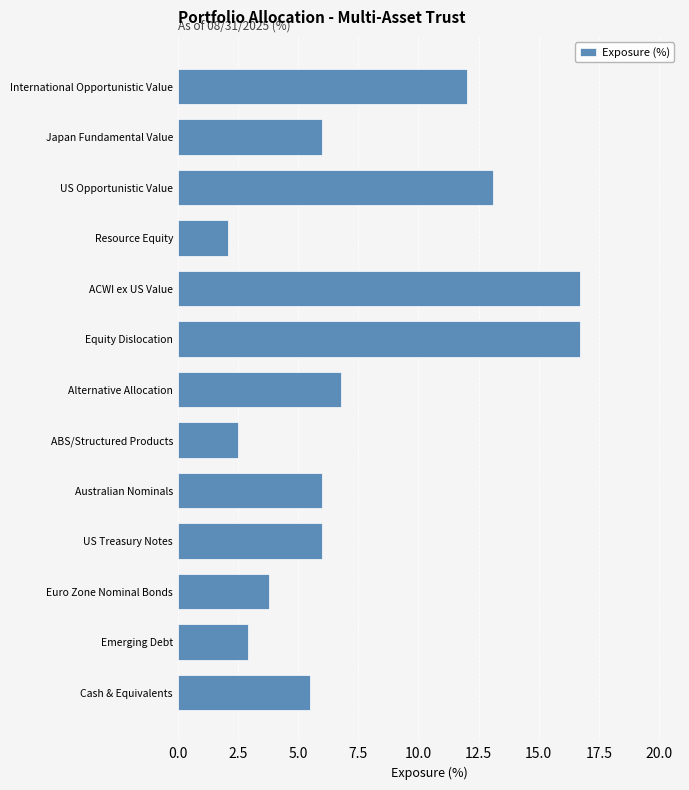

Reading bottom to top, list all the values displayed in this chart.

5.5	2.9	3.8	6.0	6.0	2.5	6.8	16.7	16.7	2.1	13.1	6.0	12.0